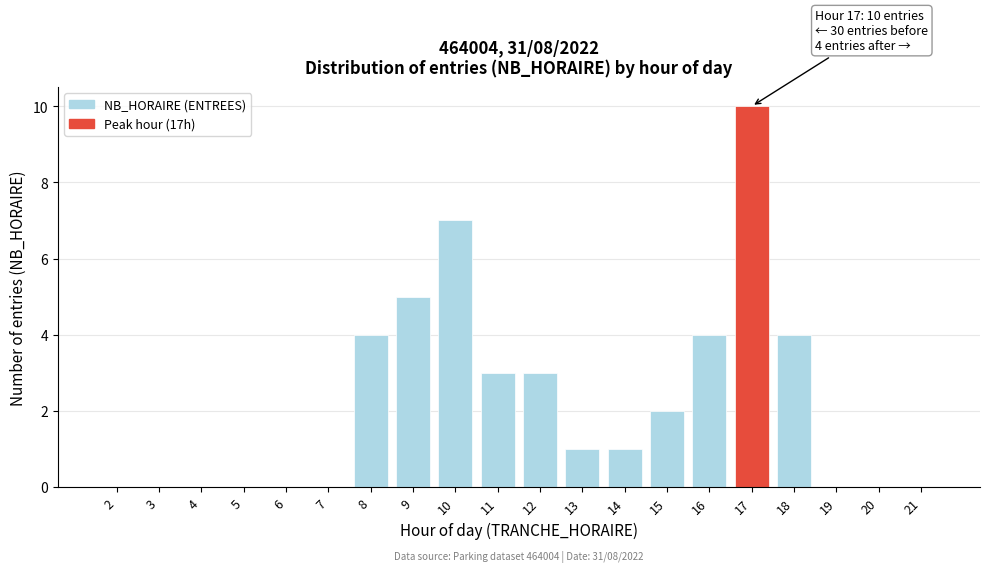

Reading left to right, extract all data points from this chart.

2=0	3=0	4=0	5=0	6=0	7=0	8=4	9=5	10=7	11=3	12=3	13=1	14=1	15=2	16=4	17=10	18=4	19=0	20=0	21=0